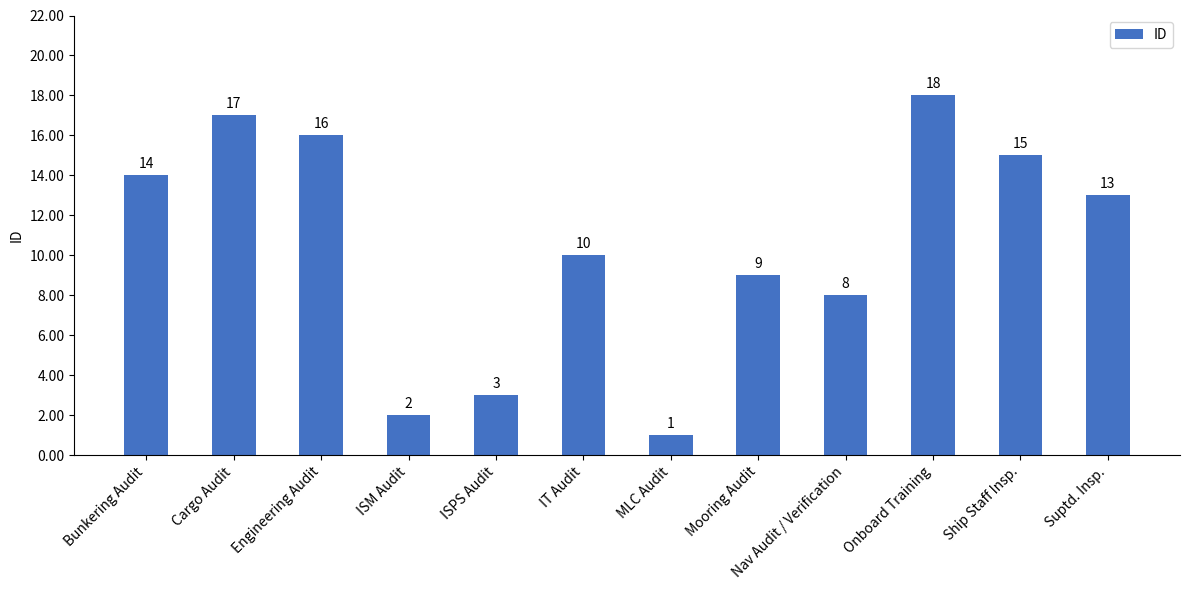

What is the minimum value shown in the chart?

1